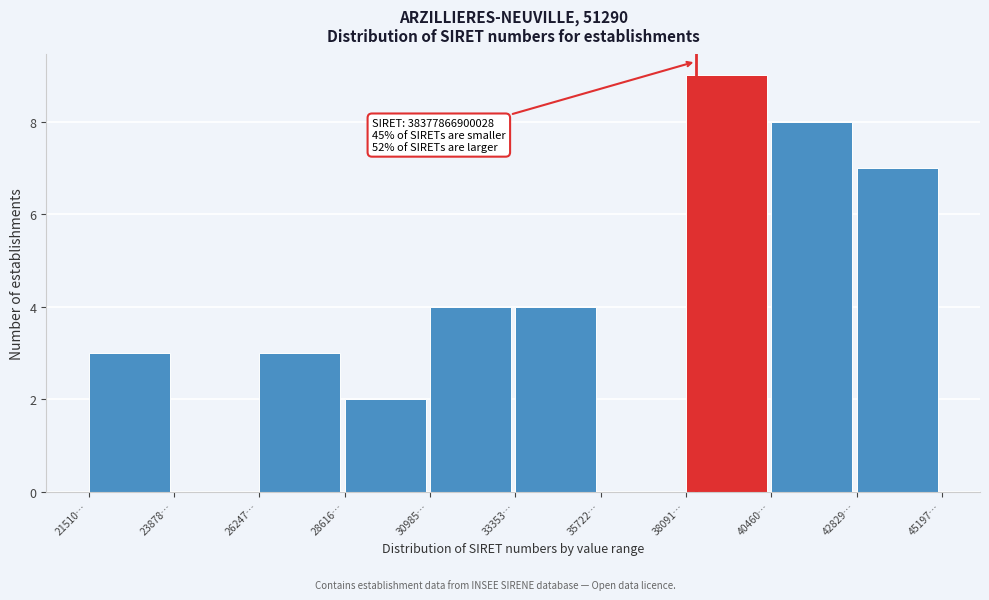

Reading left to right, extract all data points from this chart.

21510…=3	23878…=0	26247…=3	28616…=2	30985…=4	33353…=4	35722…=0	38091…=9	40460…=8	42829…=7